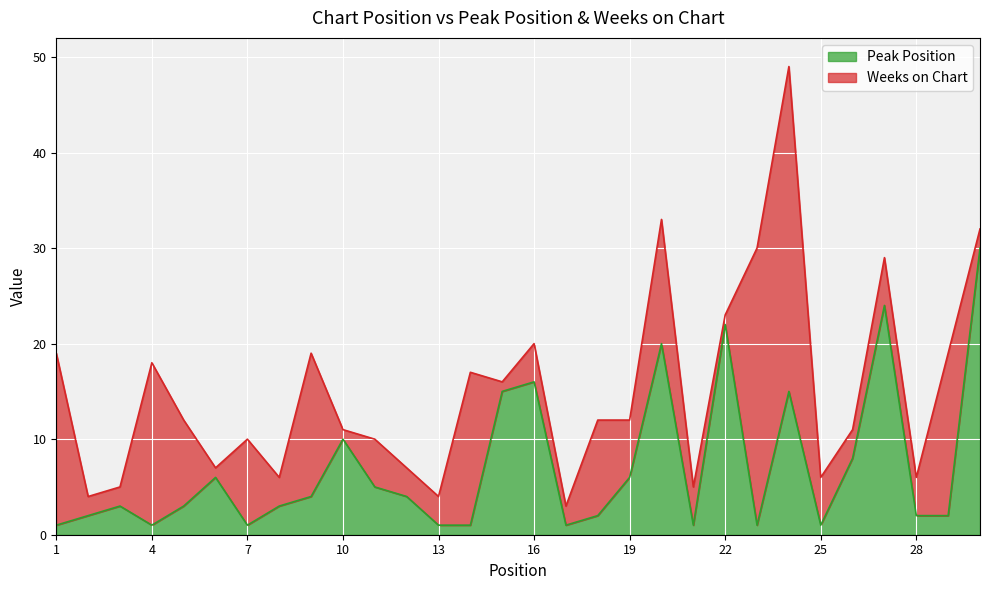

What is the change in value from 19 to 26?

+2